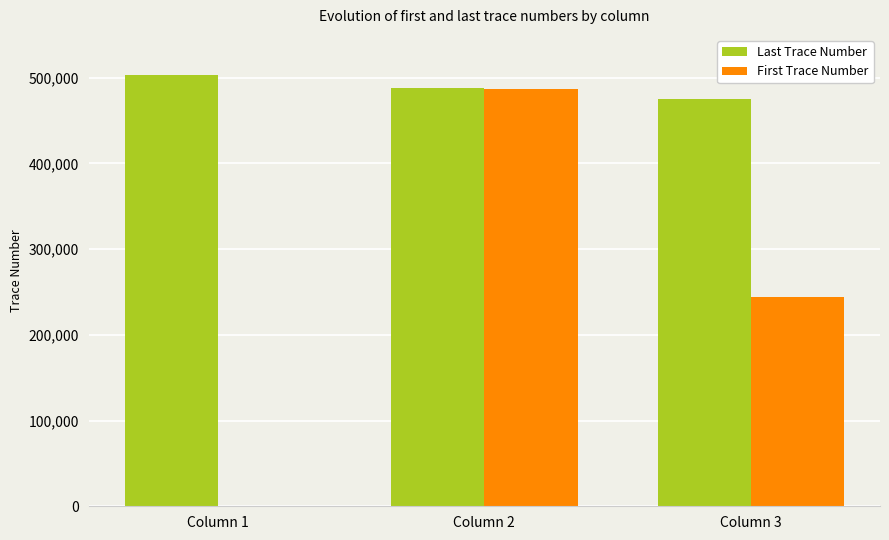

How many groups of bars are there?

3